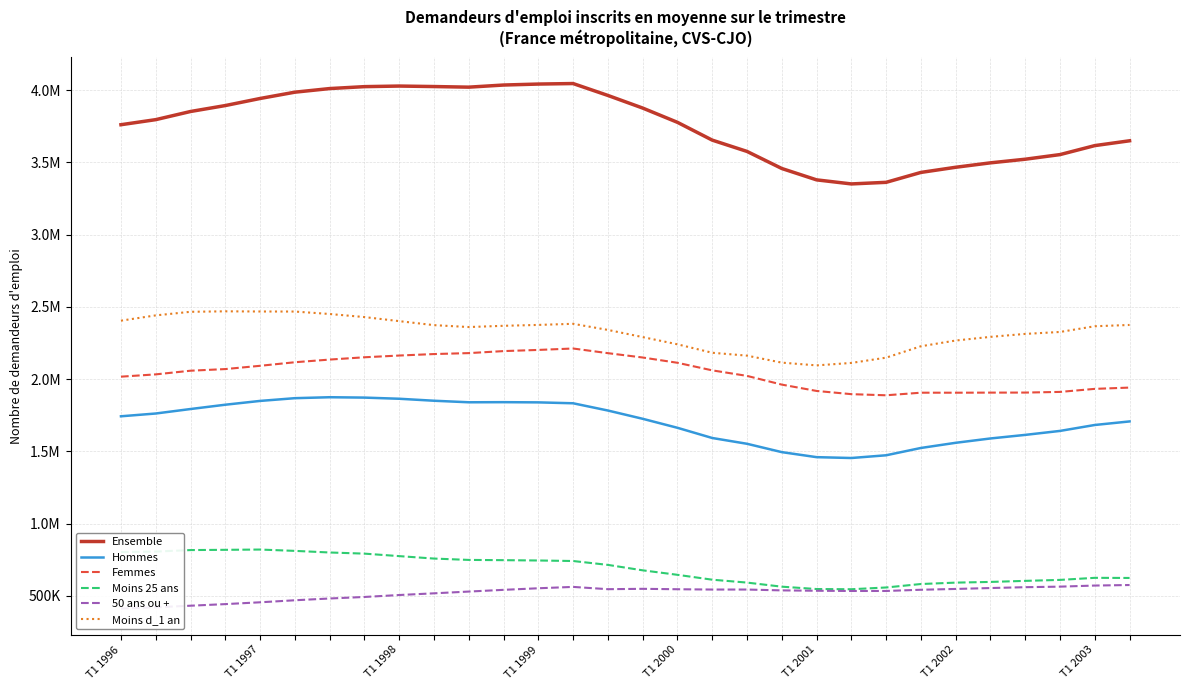

True or false: Hommes has more than 2 points higher than both neighbors.

False